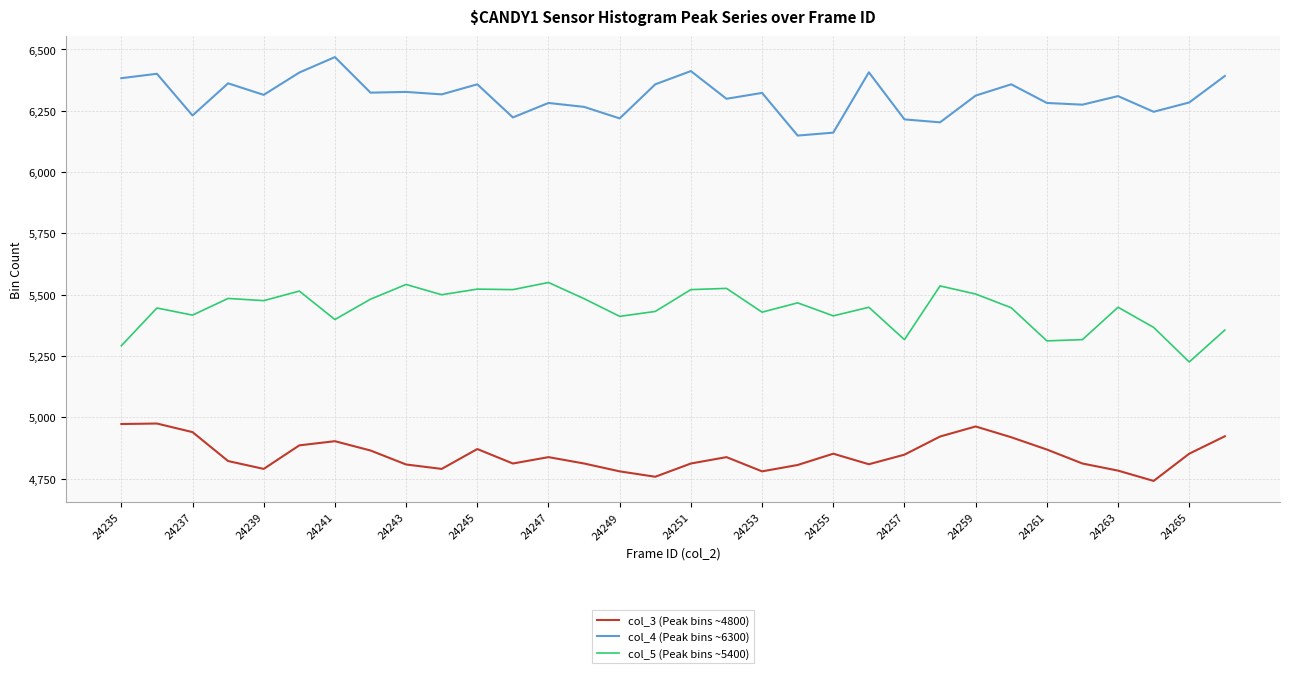

What is the greatest value displayed?

6469